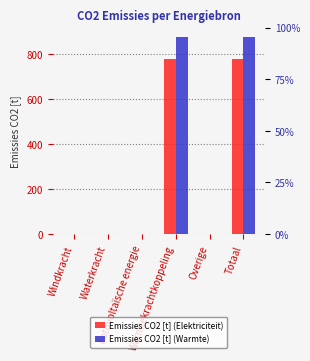

At which category is the sum across all series the highest?

Warmtekrachtkoppeling